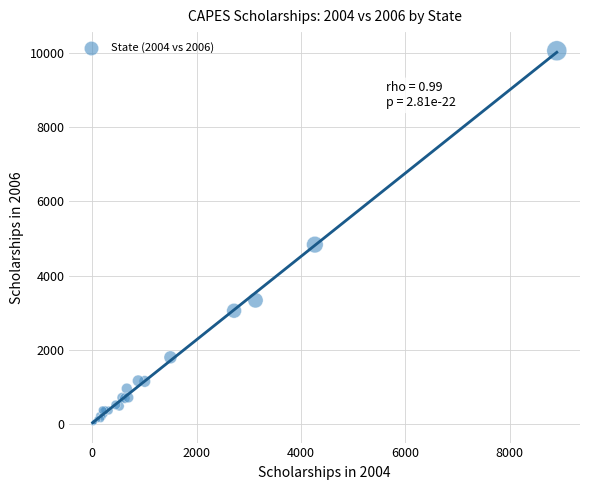

What Y value in the scatter plot is closest to 5029?

4834